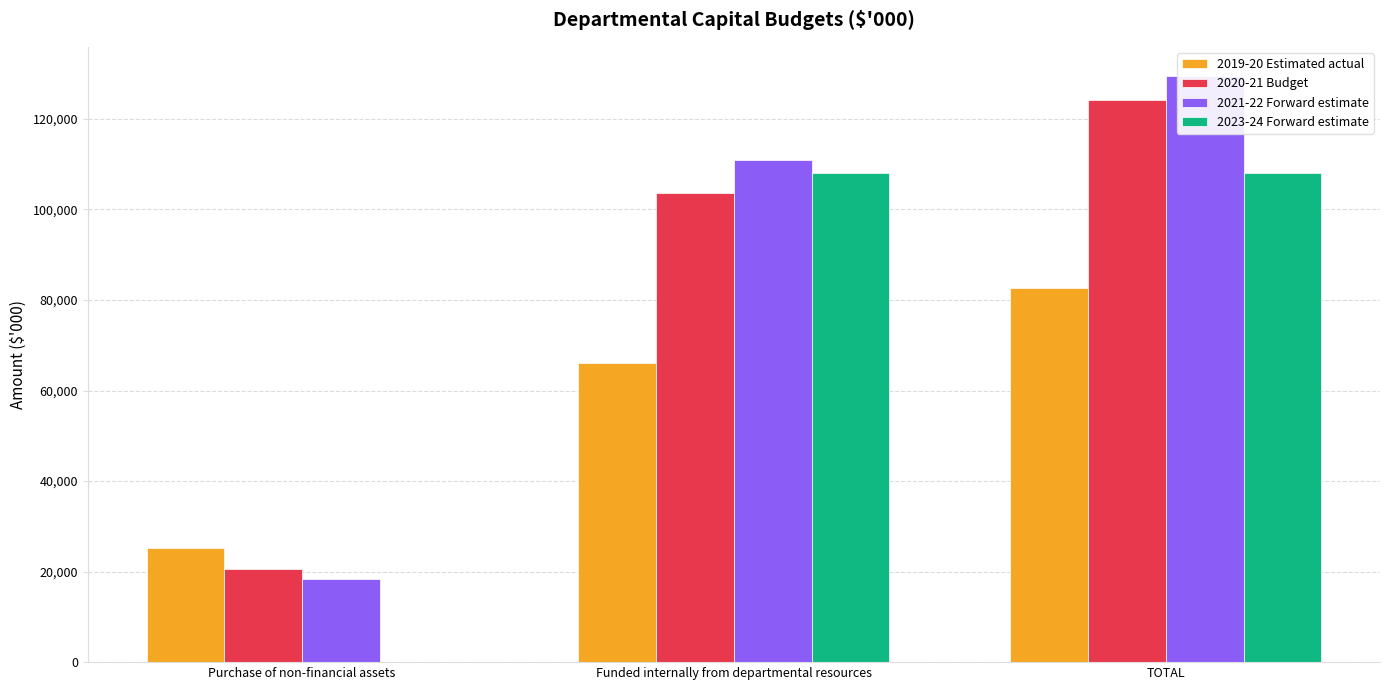

How many series are shown in this chart?

4